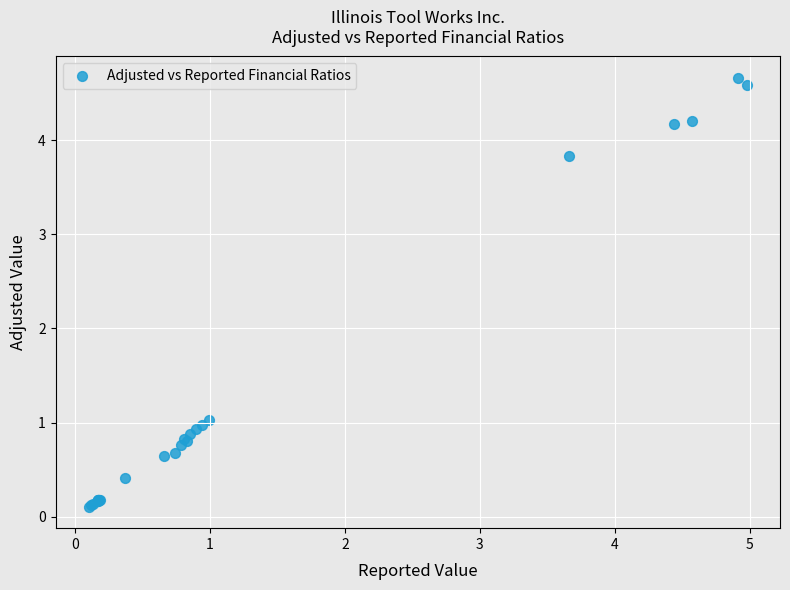

What Y value in the scatter plot is closest to 2?

1.0